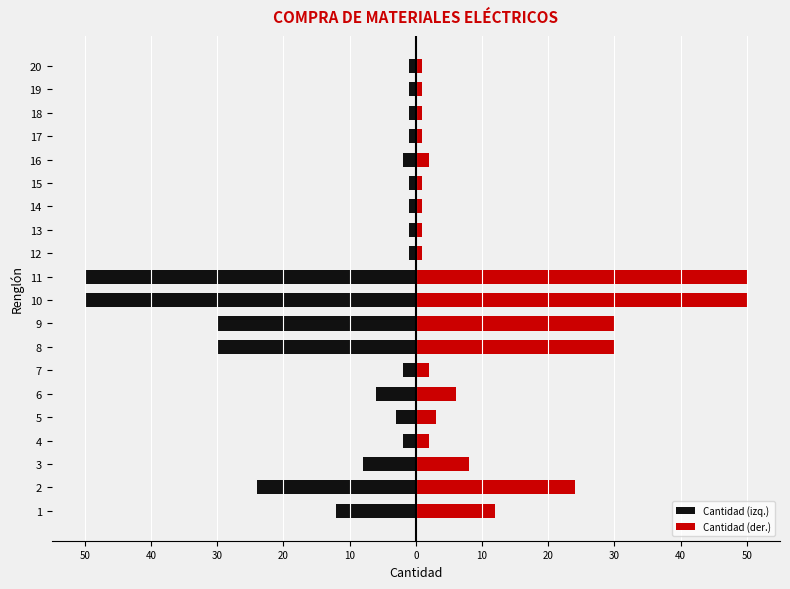

What is the difference between the maximum and minimum values in the Cantidad (izq.) series?

49